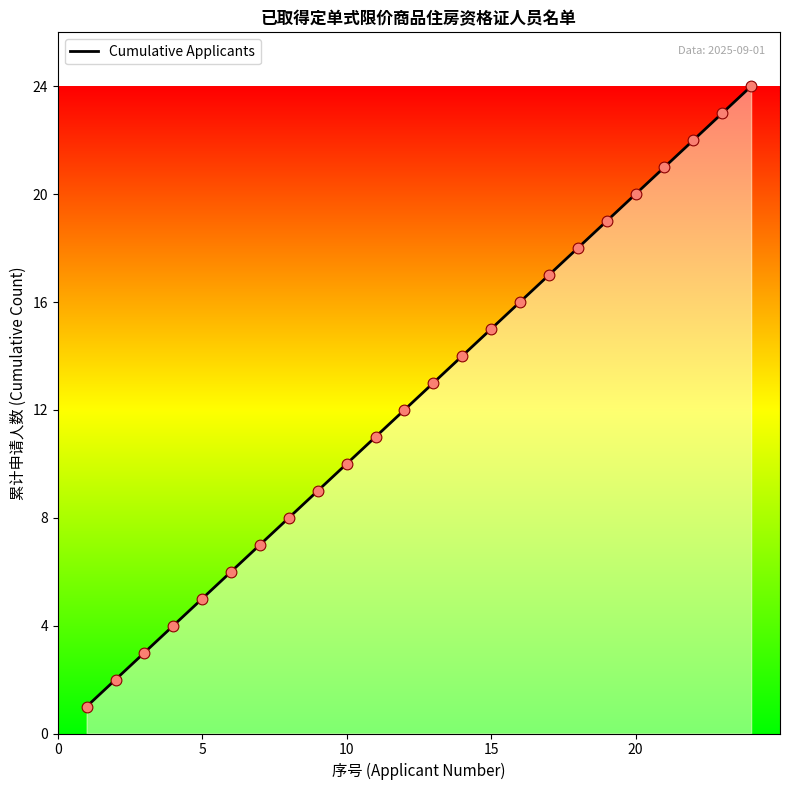

What is the greatest value displayed?

24.0